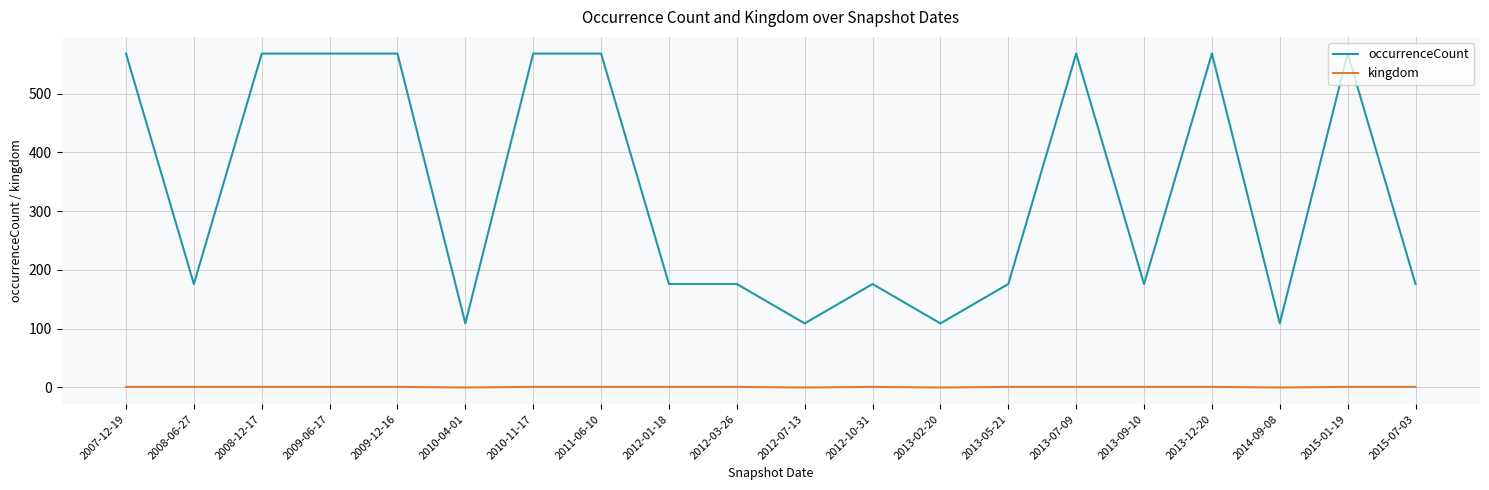

Is it true that kingdom equals 1 at 2012-01-18?

True